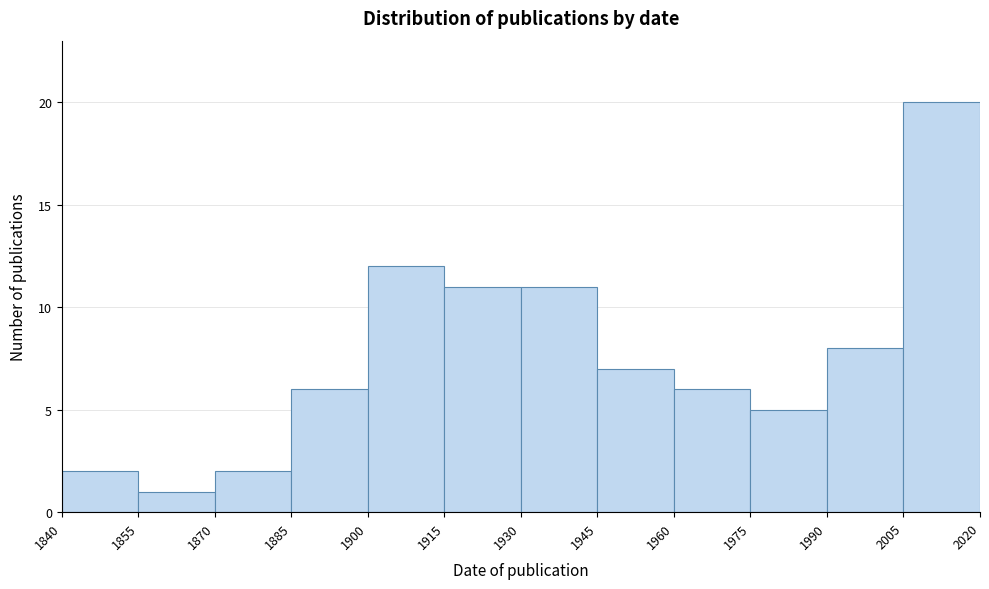

Over which range of the x-axis is the bar tallest?

2005 to 2020